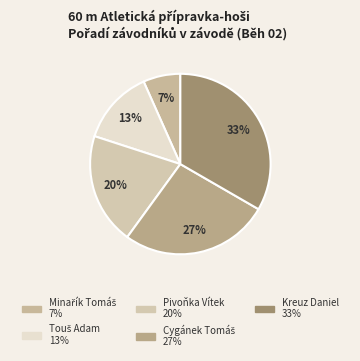

What is the largest slice in the pie chart?

Kreuz Daniel